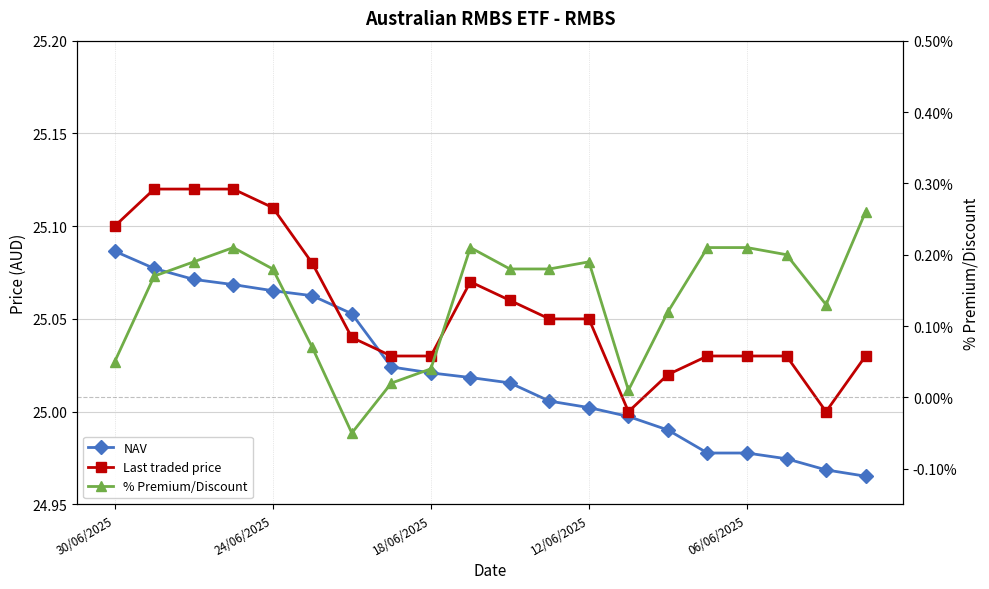

The % Premium/Discount series shows 0.3 at 11. True or false?

False